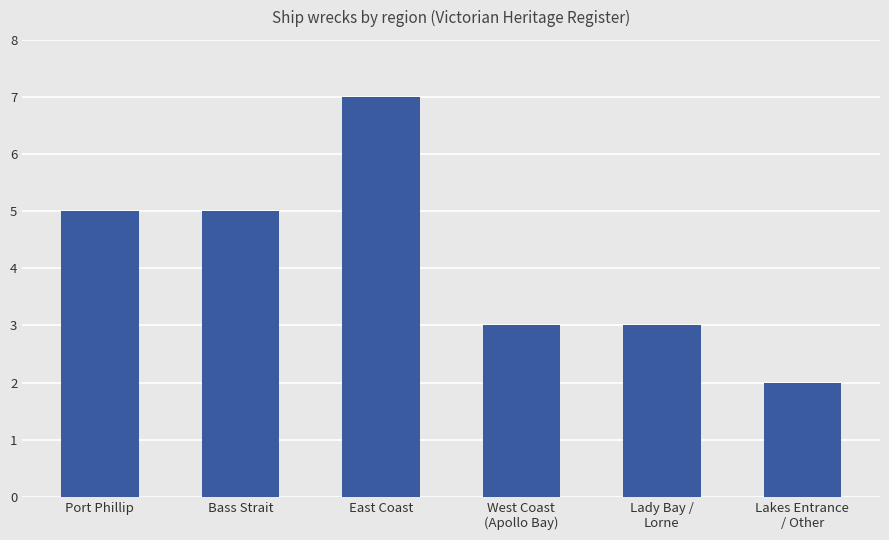

What is the maximum value shown in the chart?

7